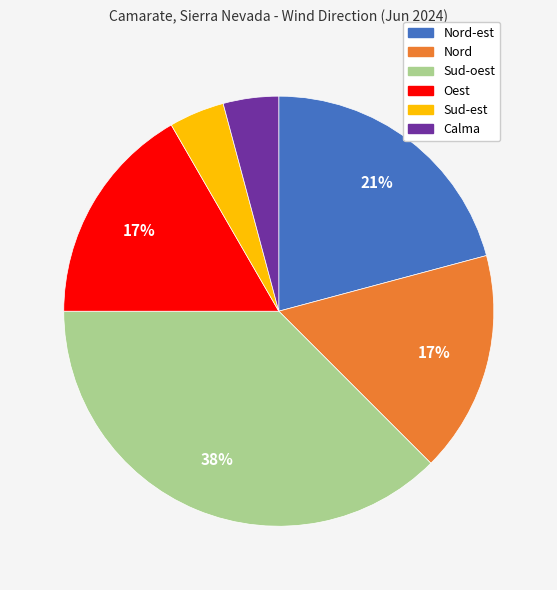

Is there a majority slice in this chart?

No